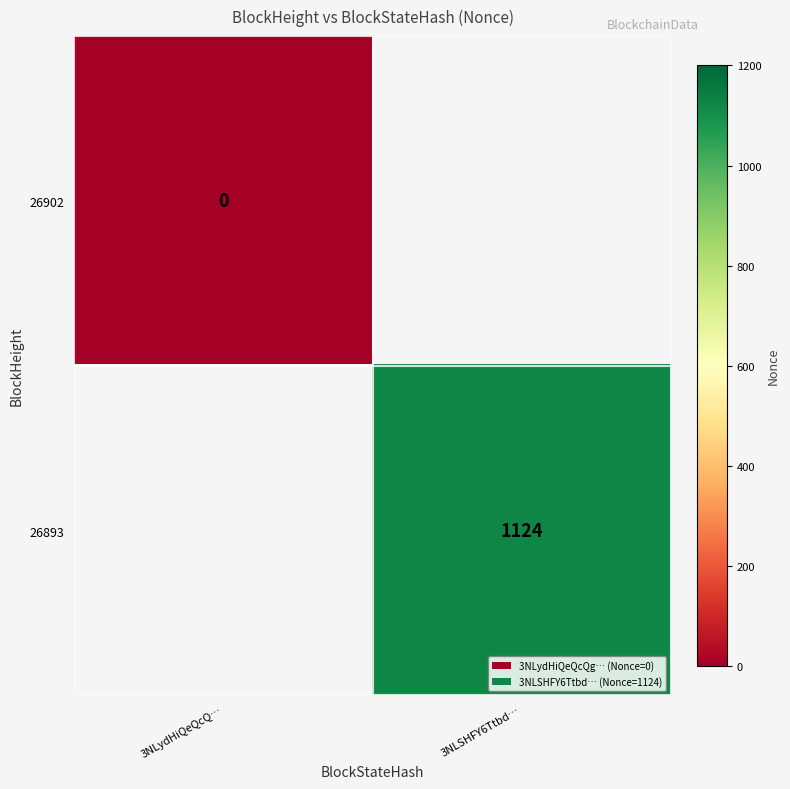

The 26893 series shows 1124 at 3NLSHFY6Ttbd…. True or false?

True